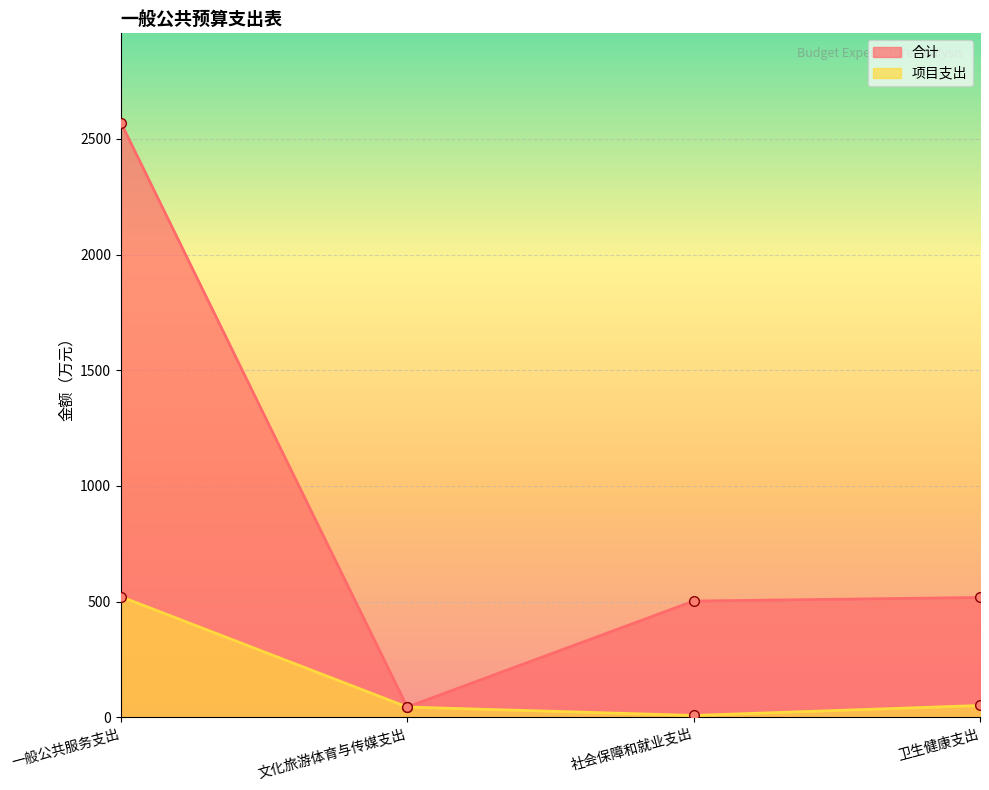

Between 社会保障和就业支出 and 卫生健康支出, which series saw the biggest shift?

项目支出